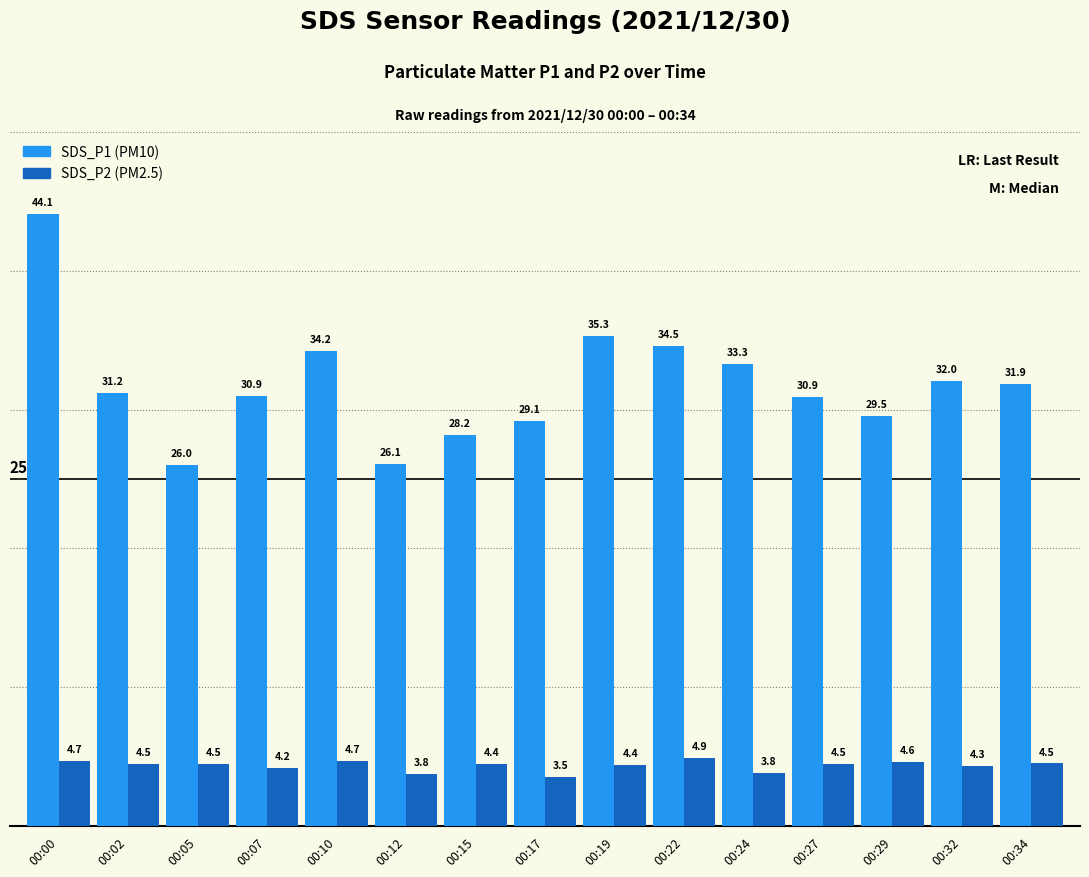

What is the total value across all series at 00:19?

39.7